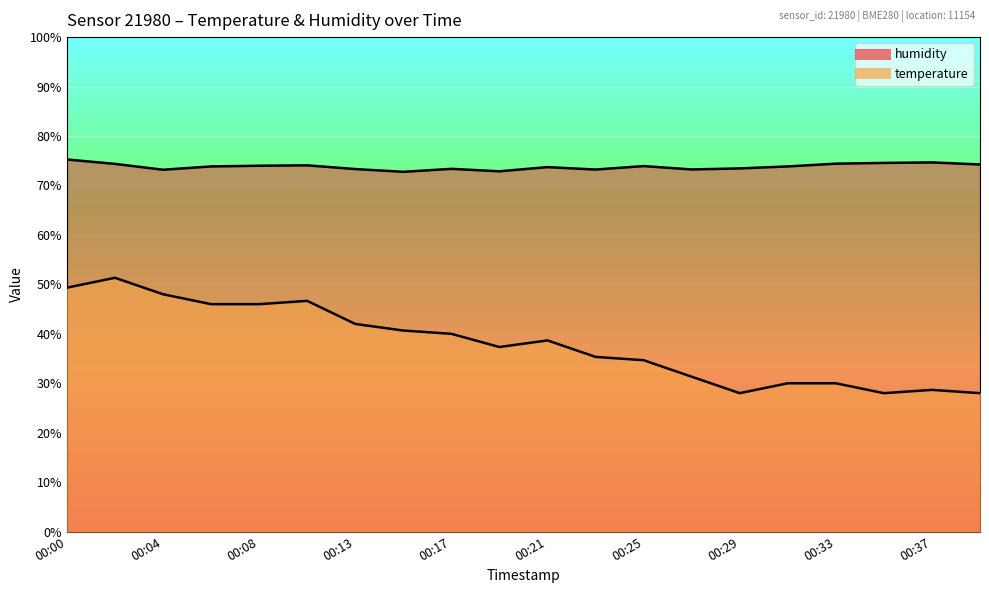

Rank the series at 00:21 from highest to lowest value.

humidity, temperature